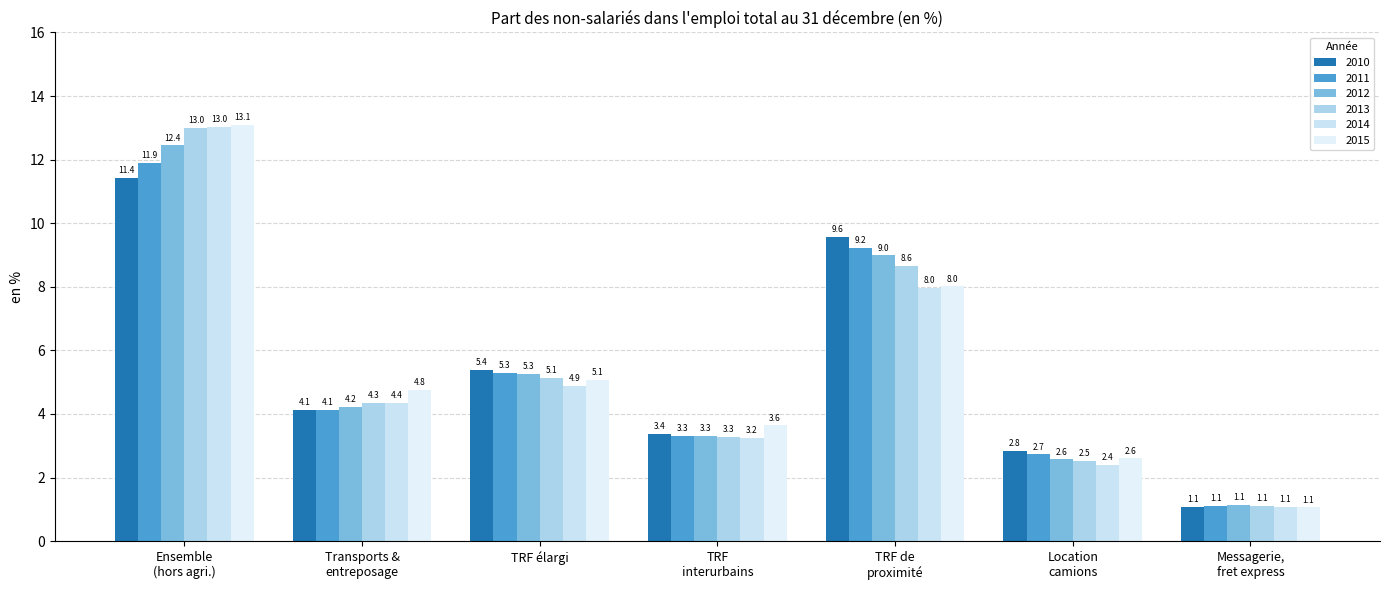

What is the value of the 2010 bar at the 5th from the left?

9.6